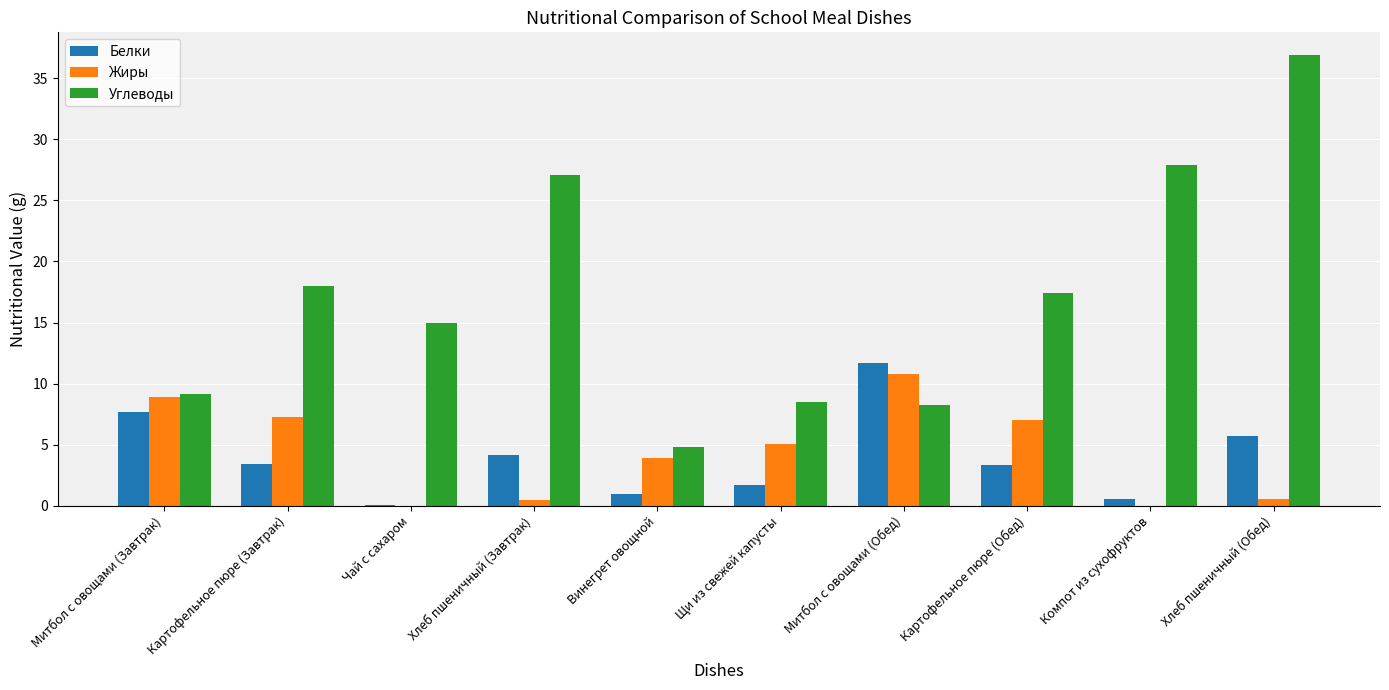

The value of Белки at Картофельное пюре (Обед) is 3.4. True or false?

True